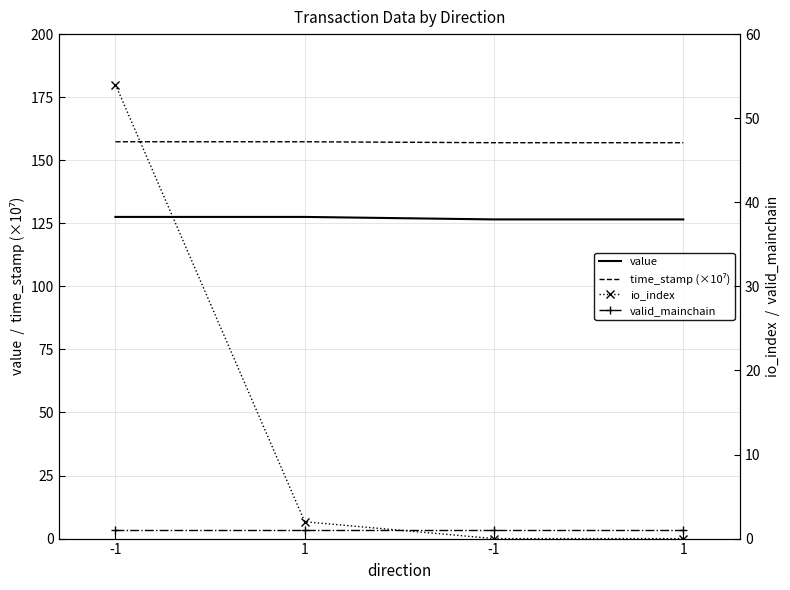

Reading left to right, what are all the values shown in this chart?

value: -1=127.5	1=127.5	-1=126.5	1=126.5
time_stamp (×10⁷): -1=157.3	1=157.3	-1=156.9	1=156.9
io_index: -1=54.0	1=2.0	-1=0.0	1=0.0
valid_mainchain: -1=1.0	1=1.0	-1=1.0	1=1.0